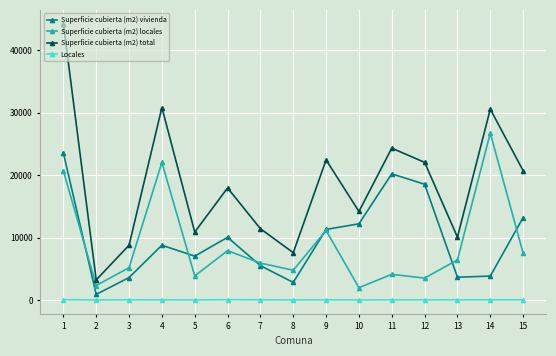

Rank the series at 4 from highest to lowest value.

Superficie cubierta (m2) total, Superficie cubierta (m2) locales, Superficie cubierta (m2) vivienda, Locales